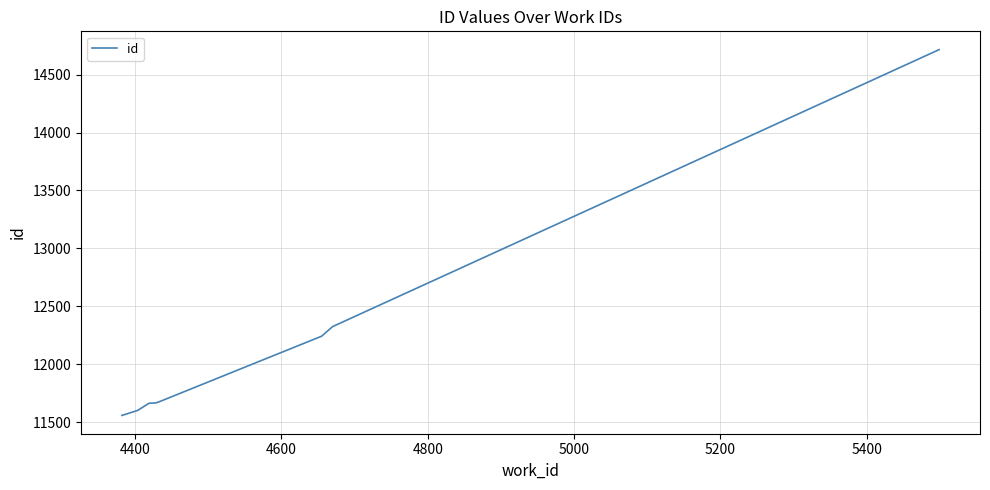

What is the difference between the maximum and minimum values?

3158